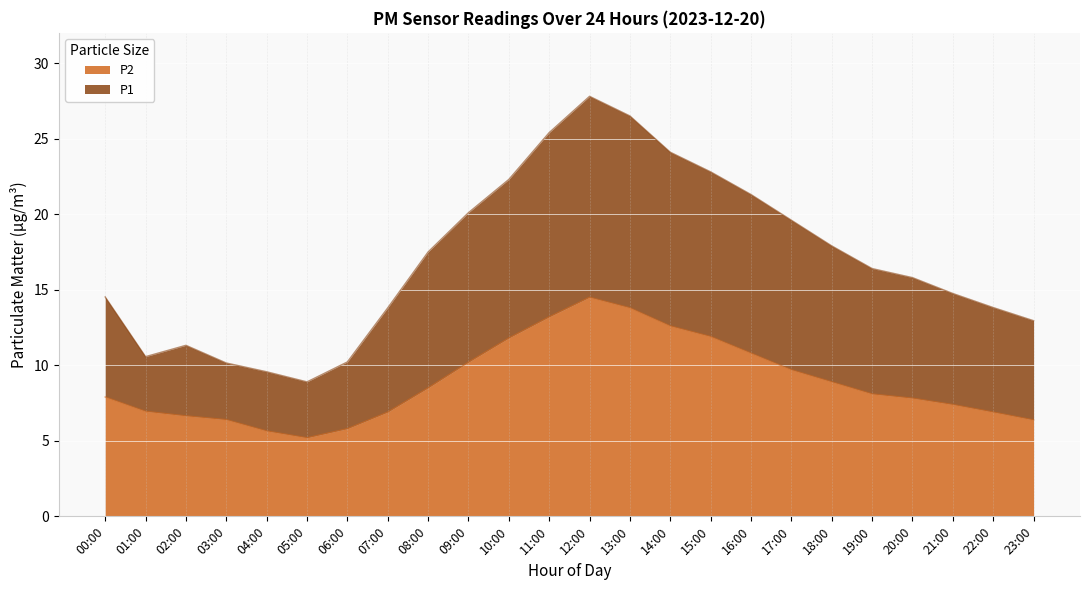

List the labels in order of P1 value, largest first.

12:00, 13:00, 11:00, 14:00, 15:00, 10:00, 16:00, 09:00, 17:00, 18:00, 08:00, 19:00, 20:00, 21:00, 00:00, 22:00, 07:00, 23:00, 02:00, 01:00, 06:00, 03:00, 04:00, 05:00